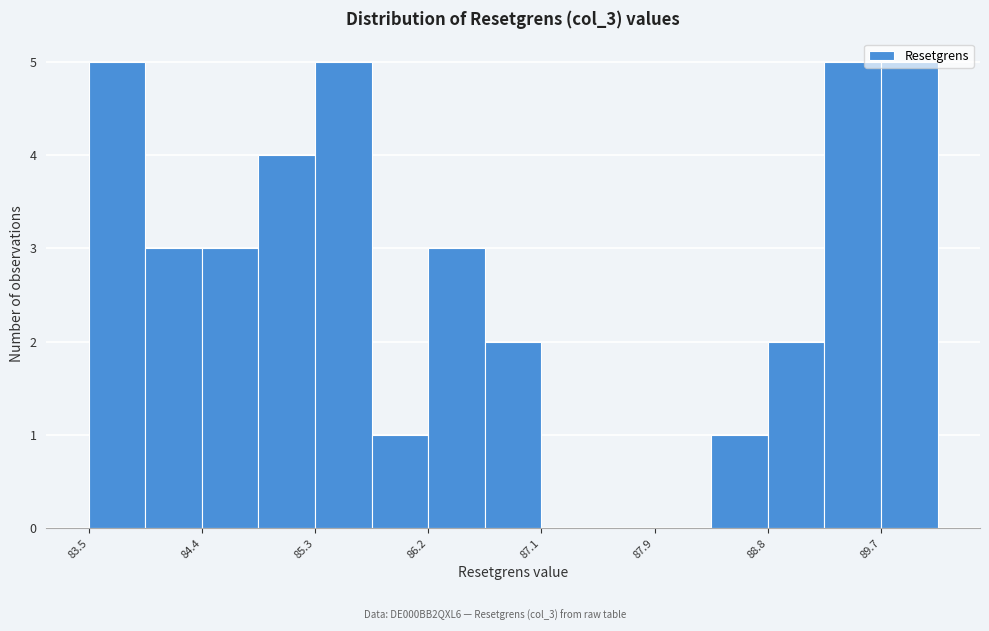

Reading left to right, transcribe this chart: for each bar, give the range it covers on the x-axis and its height. Neither the bar edges nor the heights are printed on the chart, so give them approximately, as read against the axes.

83.5 to 84.0: 5
84.0 to 84.4: 3
84.4 to 84.8: 3
84.8 to 85.3: 4
85.3 to 85.7: 5
85.7 to 86.2: 1
86.2 to 86.6: 3
86.6 to 87.1: 2
87.1 to 87.5: 0
87.5 to 87.9: 0
87.9 to 88.4: 0
88.4 to 88.8: 1
88.8 to 89.3: 2
89.3 to 89.7: 5
89.7 to 90.2: 5